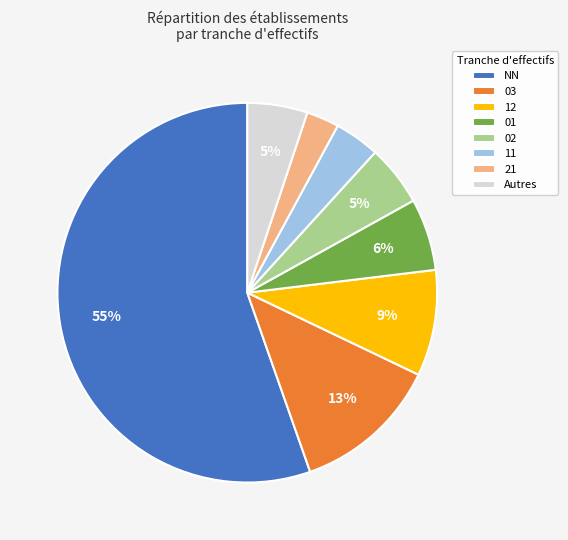

The 02 slice represents 1% of the pie. True or false?

False